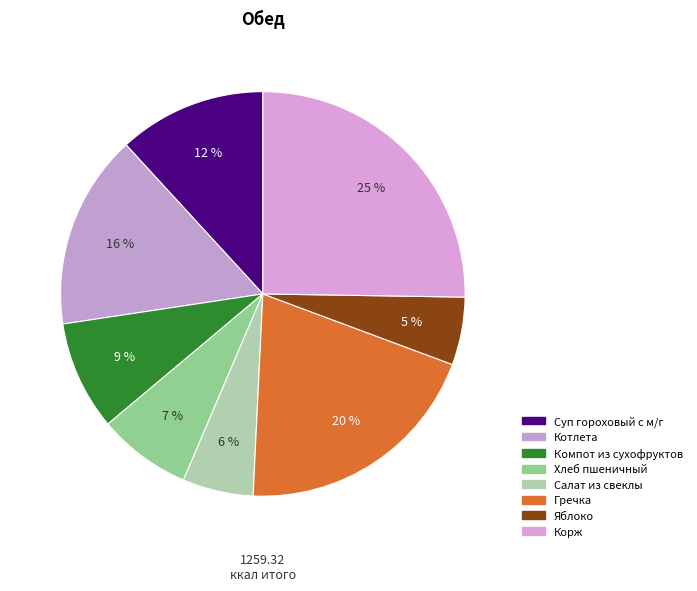

What portion of the pie excludes Компот из сухофруктов?

91.3%